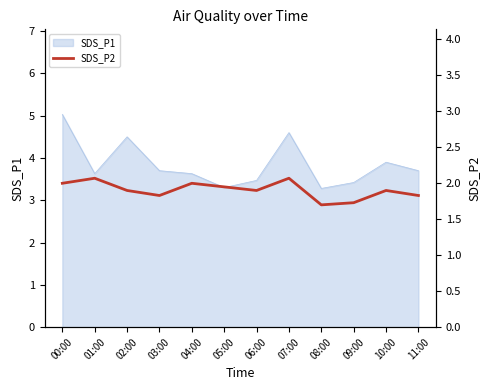

How many points are lower than both their immediate neighbors (excluding endpoints)?

3